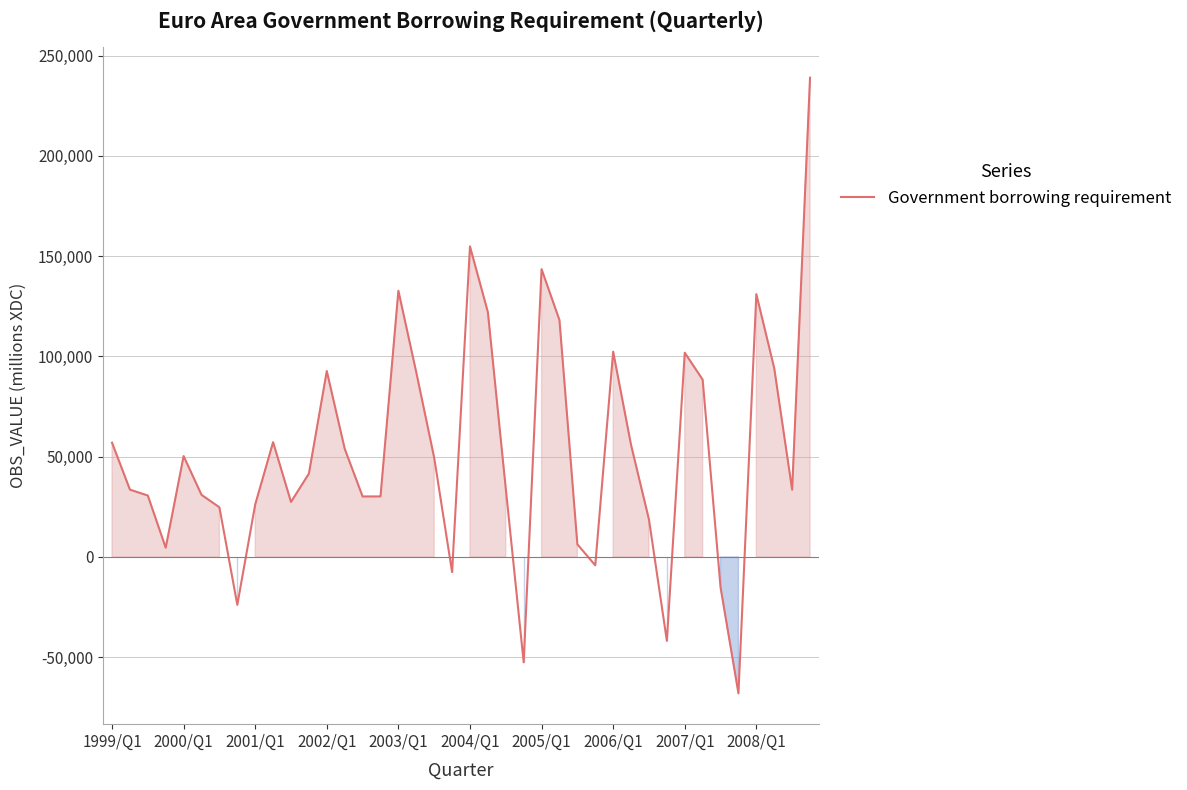

What is the smallest value displayed?

-68011.8